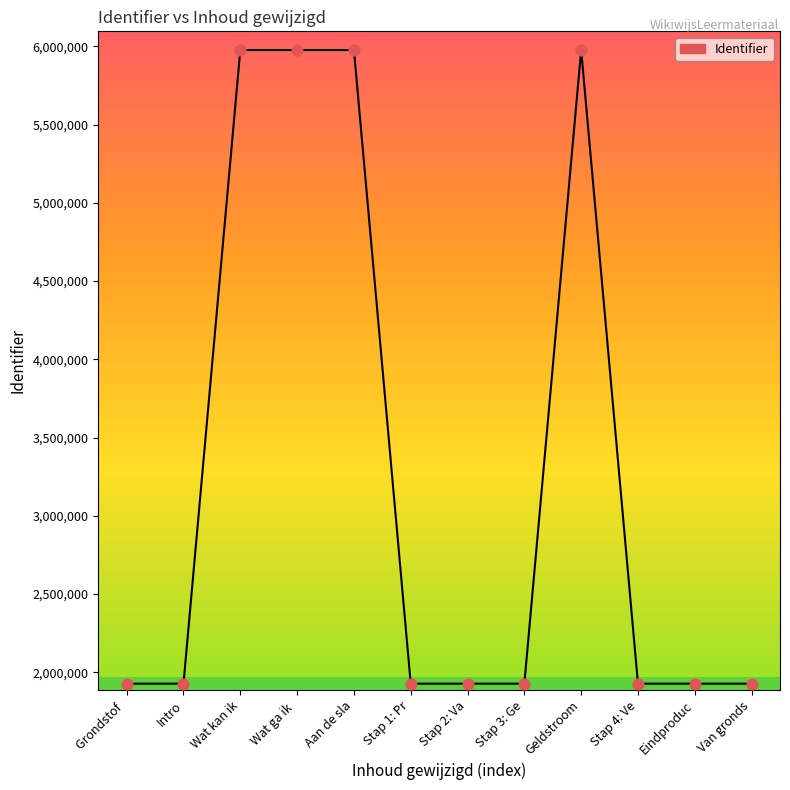

What is the change in value from Grondstof  to Stap 3: Ge?

+14